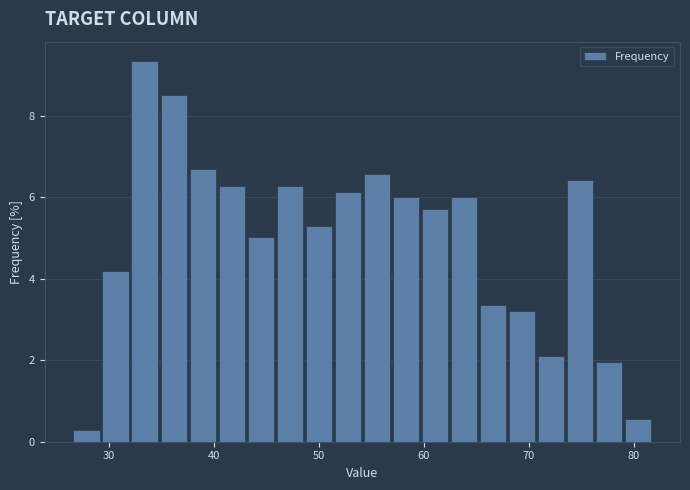

Around what value on the x-axis is the tallest bar? Give the approximate position of its centre, as read against the axis.

33